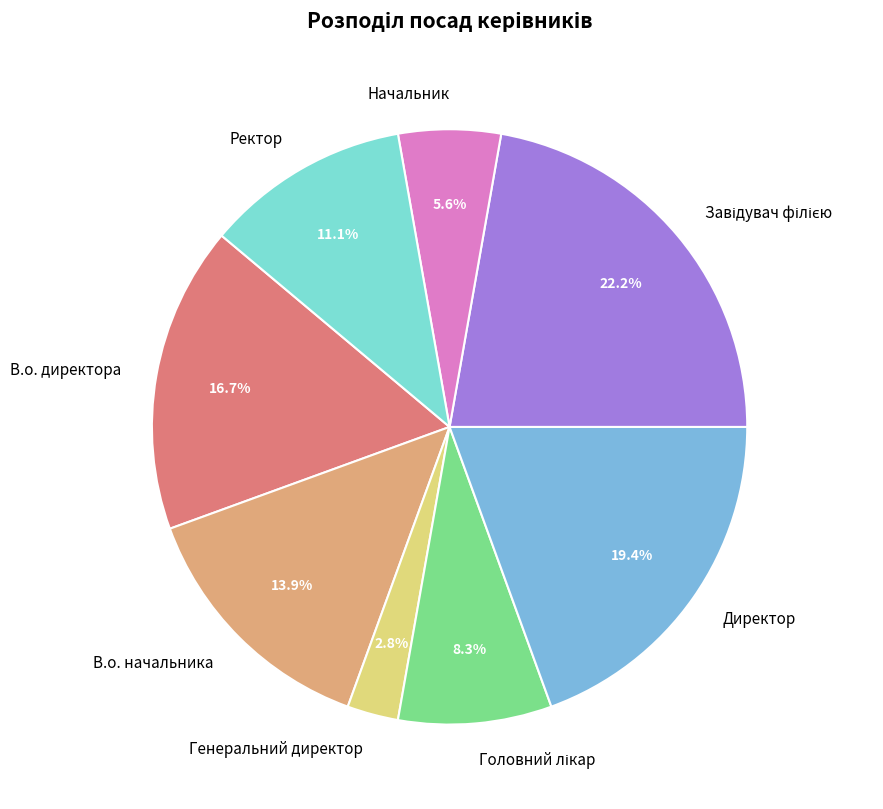

How many slices are in this pie chart?

8